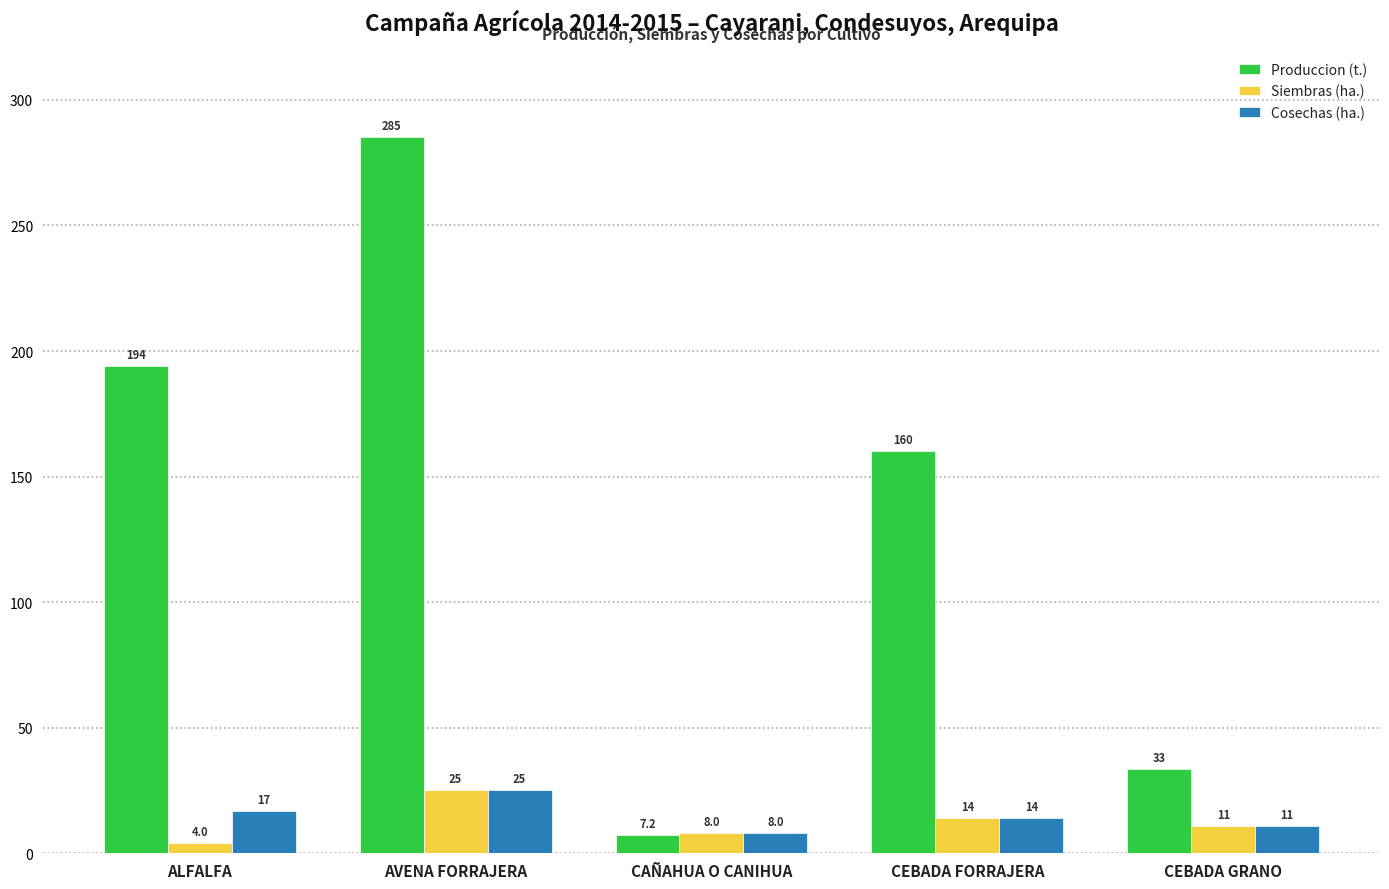

What is the value of the Produccion (t.) bar at the 3rd from the left?

7.2